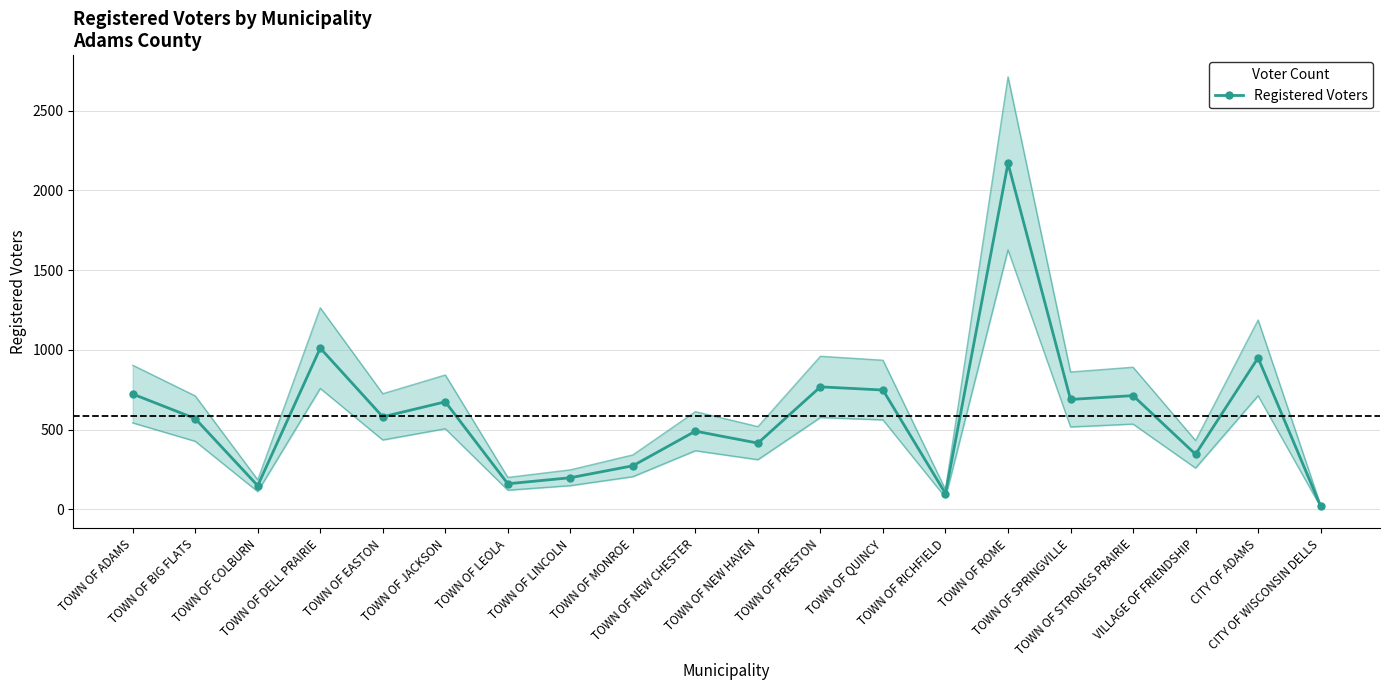

Where is the data nearest to the value 1095?

TOWN OF DELL PRAIRIE